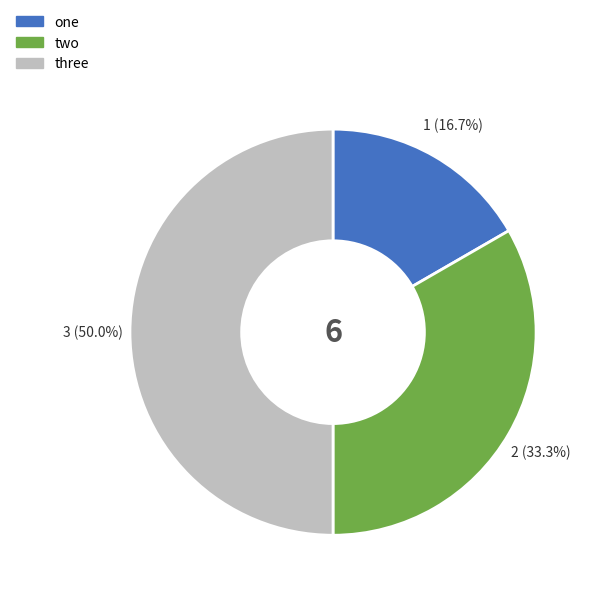

True or false: one accounts for 17% of the total.

True